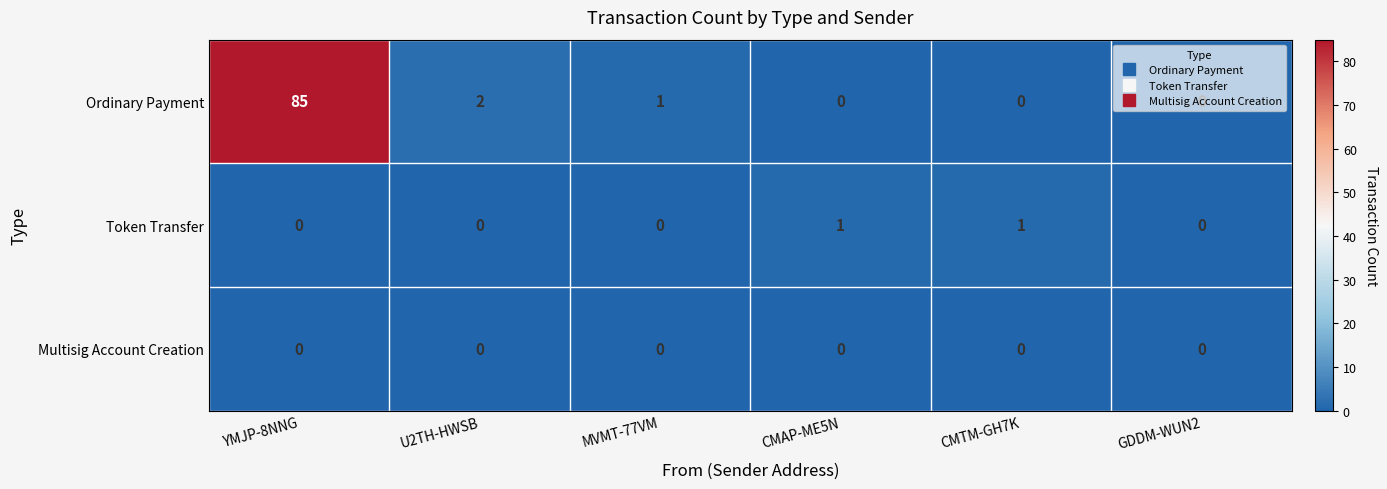

Count the number of categories in the chart.

6